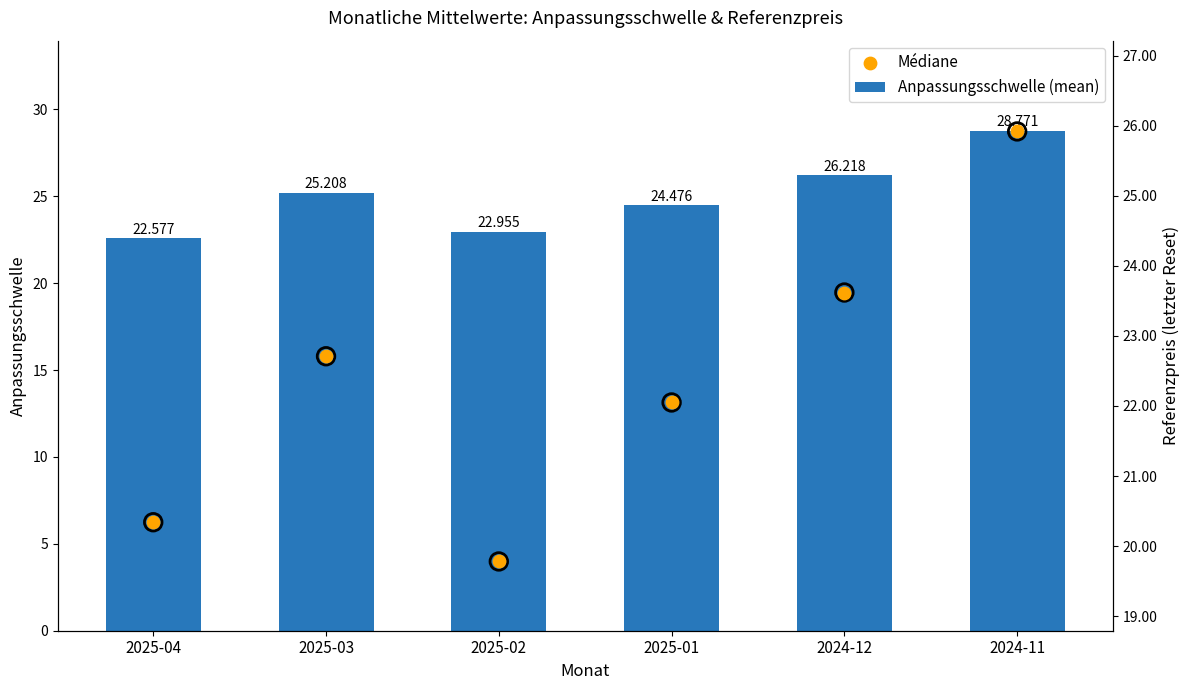

Is the value of Referenzpreis at 2025-03 greater than the value of Médiane (Referenzpreis) at 2025-01?

Yes